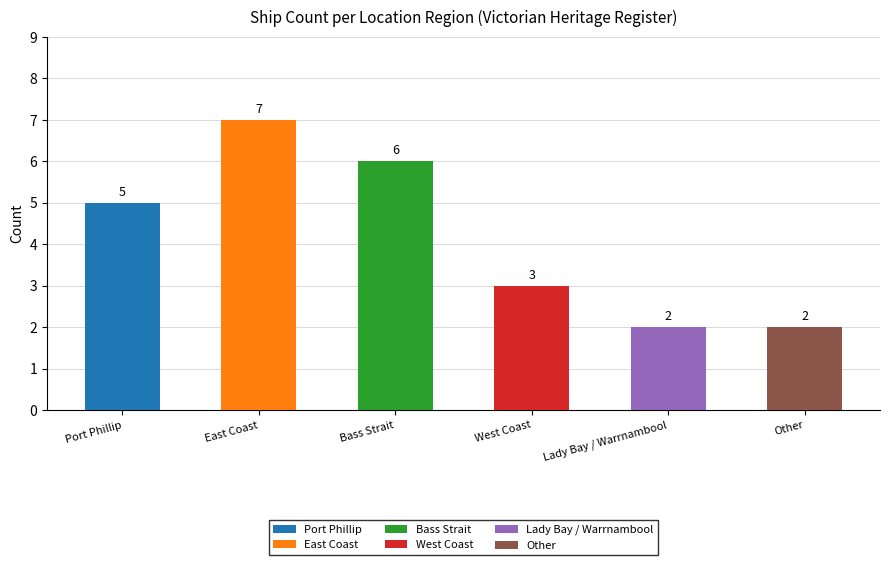

What is the ratio of the value at Lady Bay / Warrnambool to the value at West Coast?

0.7